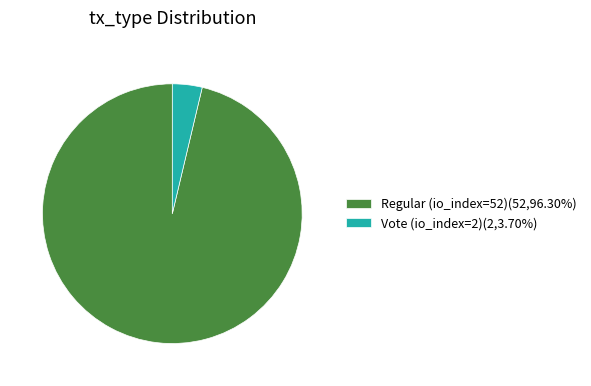

Count the number of slices in the pie.

2